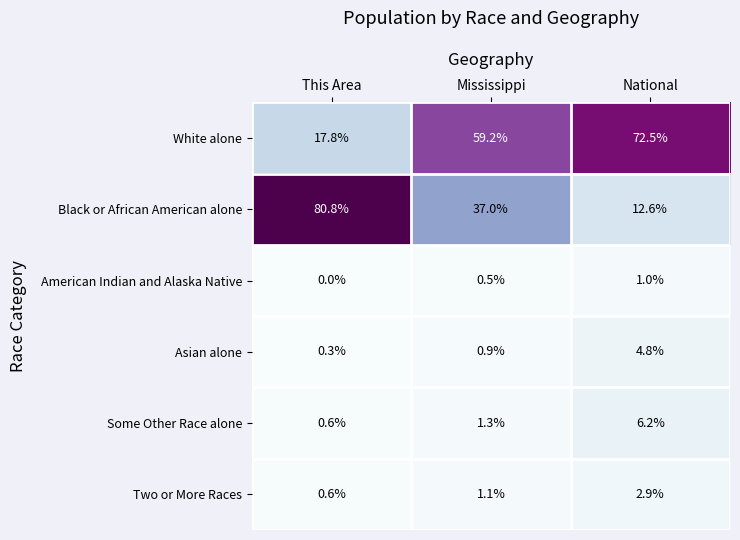

Between This Area and Mississippi, which series saw the biggest shift?

Black or African American alone